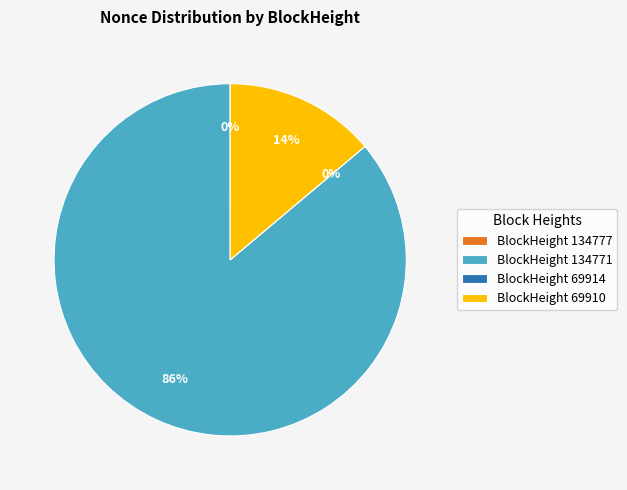

Which slice represents more than half of the pie?

134771